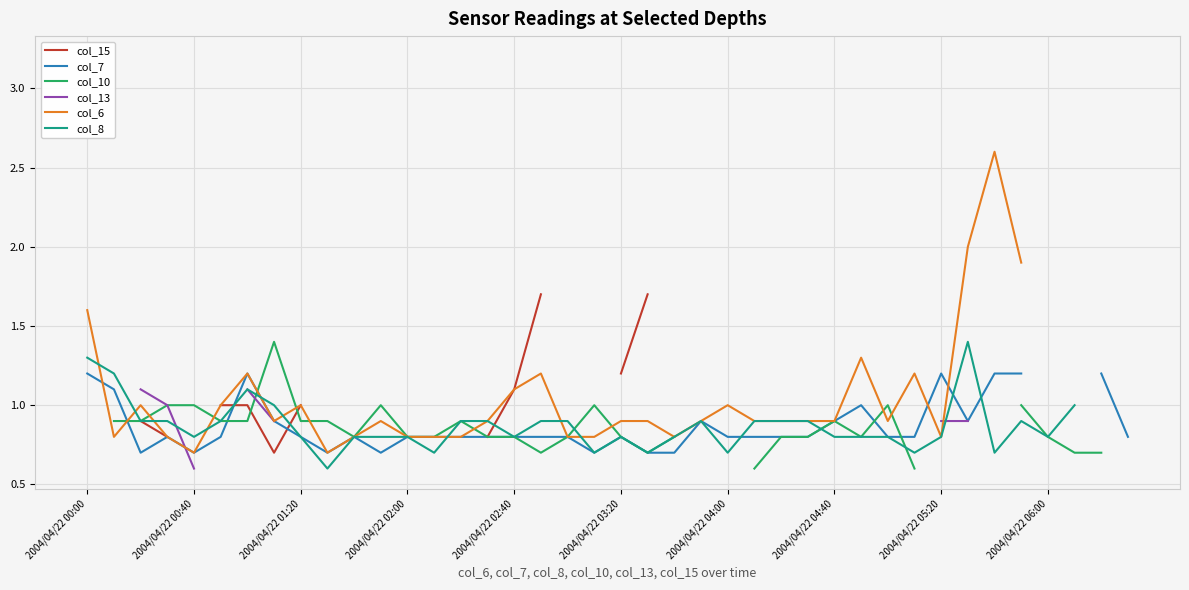

True or false: col_7 and col_6 intersect in this chart.

True